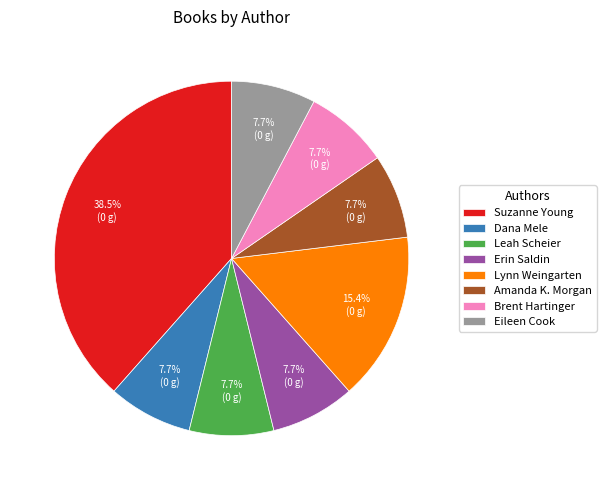

What is the largest slice in the pie chart?

Suzanne Young